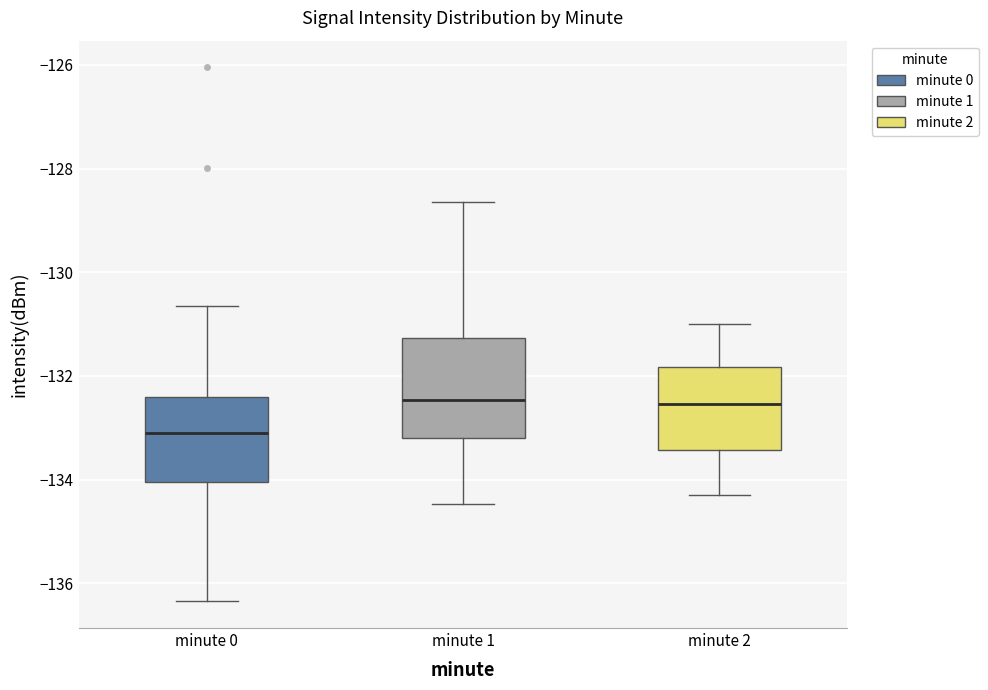

Reading left to right, transcribe this box plot: for each box, give where its median line is, the range the box spans, and where its two whiskers end, as read against the y-axis. The values are not printed on the chart, so give them approximately, as read against the axis.

minute 0: median -133.2, box -134.0 to -132.4, whiskers -136.4 to -130.6
minute 1: median -132.4, box -133.2 to -131.2, whiskers -134.4 to -128.6
minute 2: median -132.6, box -133.4 to -131.8, whiskers -134.2 to -131.0